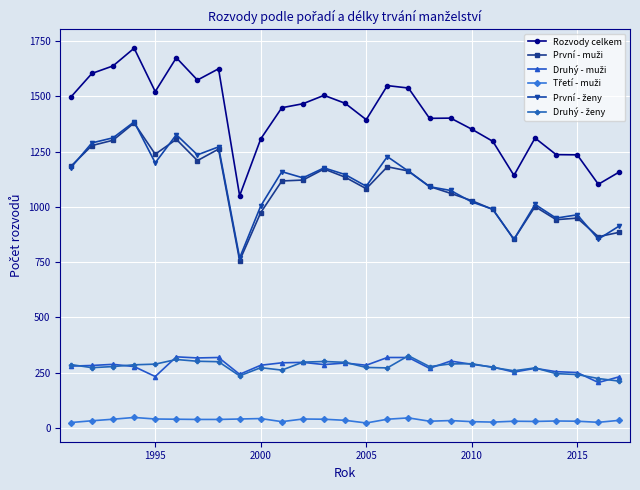

What is the minimum value for Rozvody celkem?

1050